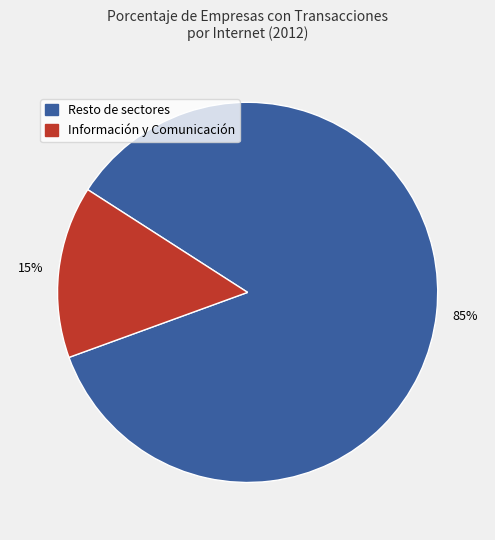

Does any single category account for the majority?

Yes